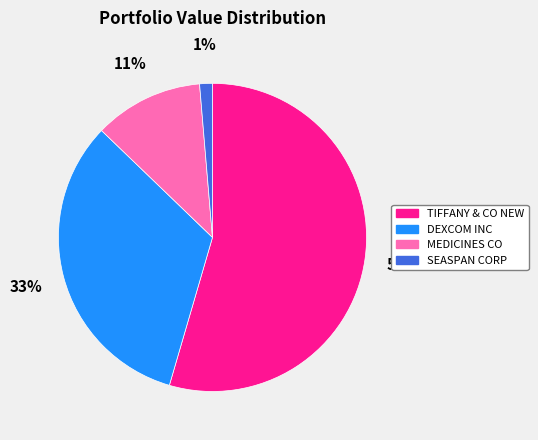

Combined, do SEASPAN CORP and TIFFANY & CO NEW account for over 50%?

Yes